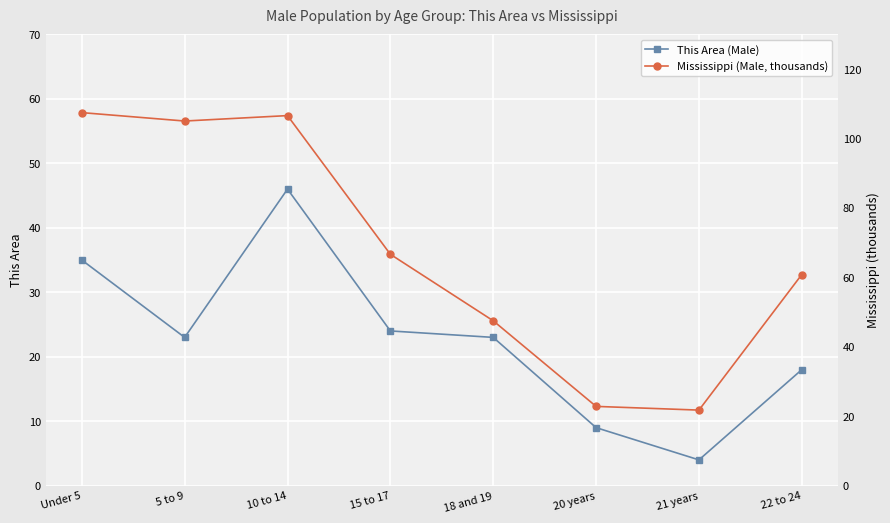

What is the difference between the maximum and second lowest values in the This Area (Male) series?

37